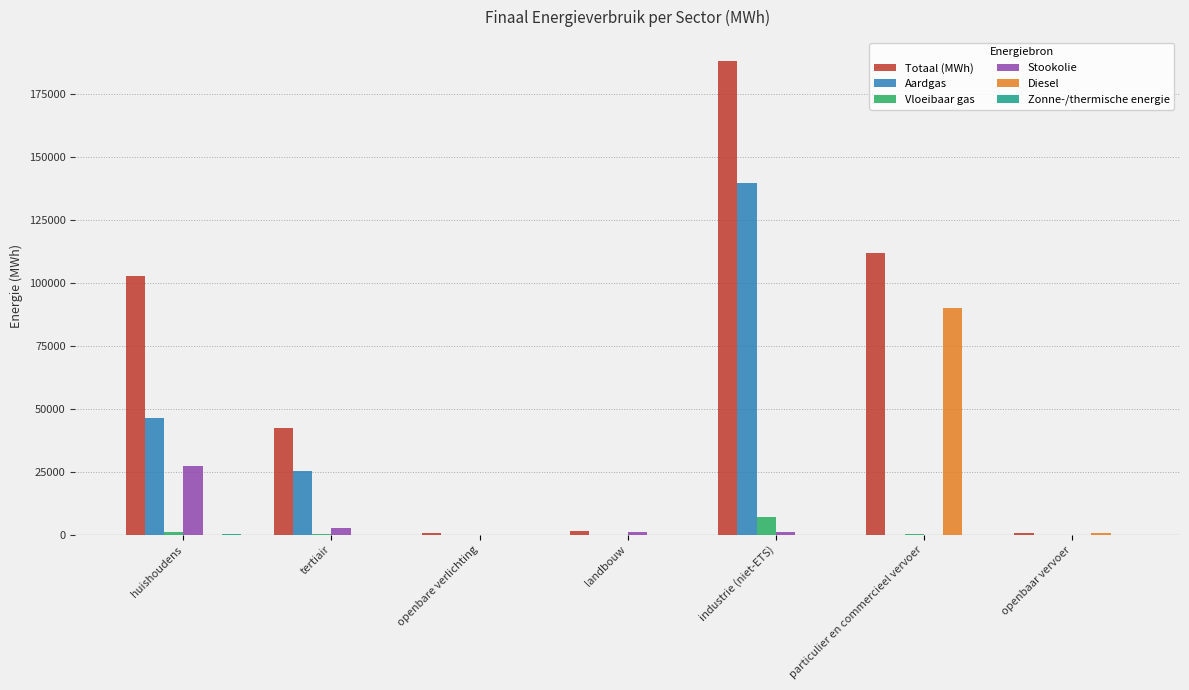

What is the difference between the Totaal (MWh) values at openbare verlichting and particulier en commercieel vervoer?

111336.2